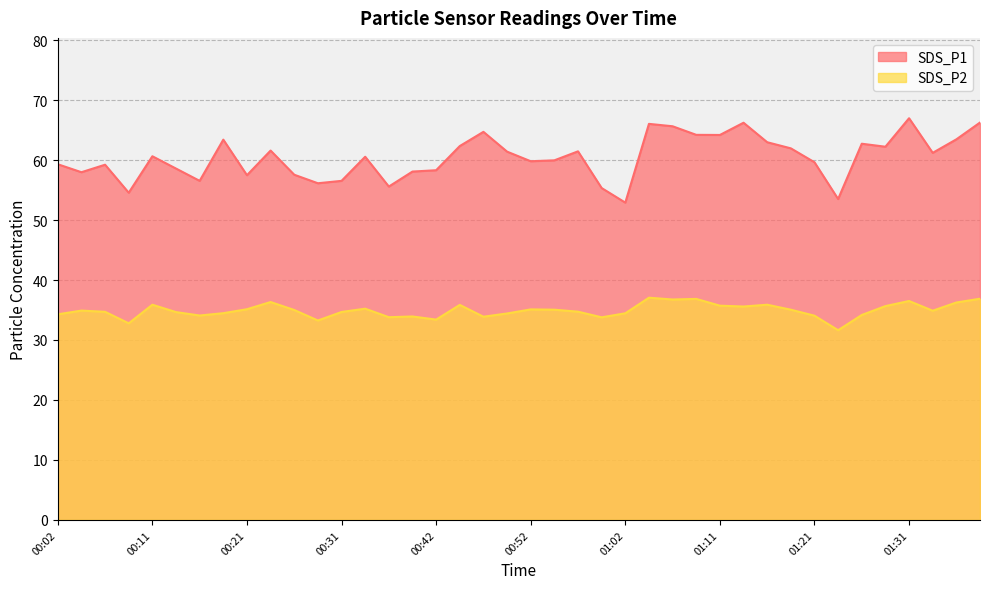

Reading left to right, list all the values displayed in this chart.

SDS_P1: 59.3	58.0	59.2	54.5	60.6	58.6	56.5	63.4	57.5	61.6	57.5	56.1	56.5	60.5	55.6	58.1	58.3	62.3	64.7	61.4	59.8	60.0	61.5	55.3	52.9	66.0	65.6	64.2	64.2	66.2	63.0	62.0	59.6	53.5	62.7	62.2	67.0	61.2	63.5	66.2
SDS_P2: 34.3	34.9	34.7	32.8	35.9	34.6	34.1	34.5	35.1	36.3	35.0	33.2	34.7	35.2	33.8	33.9	33.4	35.9	33.9	34.4	35.1	35.0	34.7	33.8	34.5	37.0	36.8	36.9	35.7	35.6	35.9	35.0	34.0	31.6	34.2	35.6	36.5	34.9	36.2	36.9